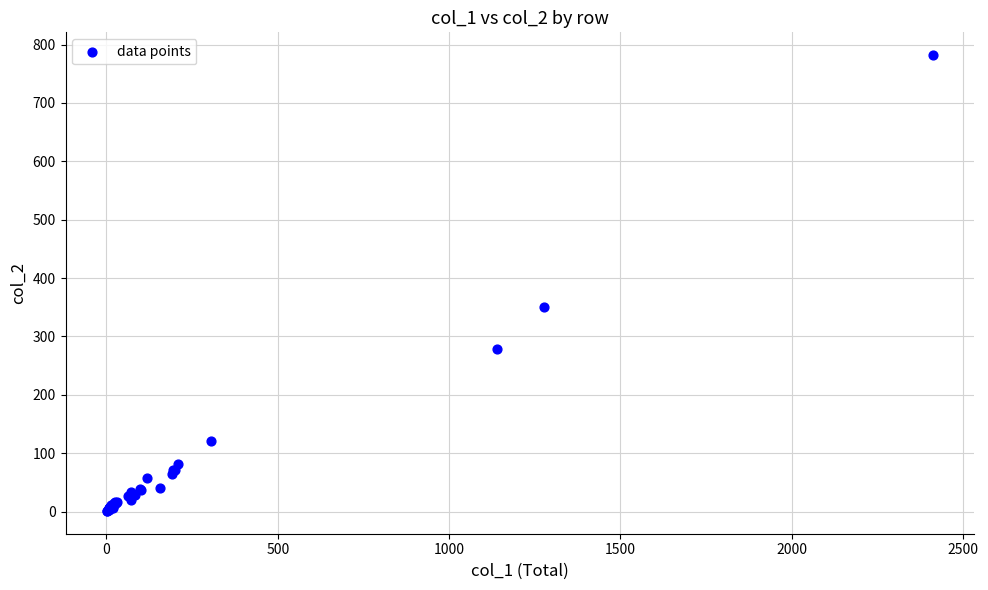

What Y value in the scatter plot is closest to 391?

351